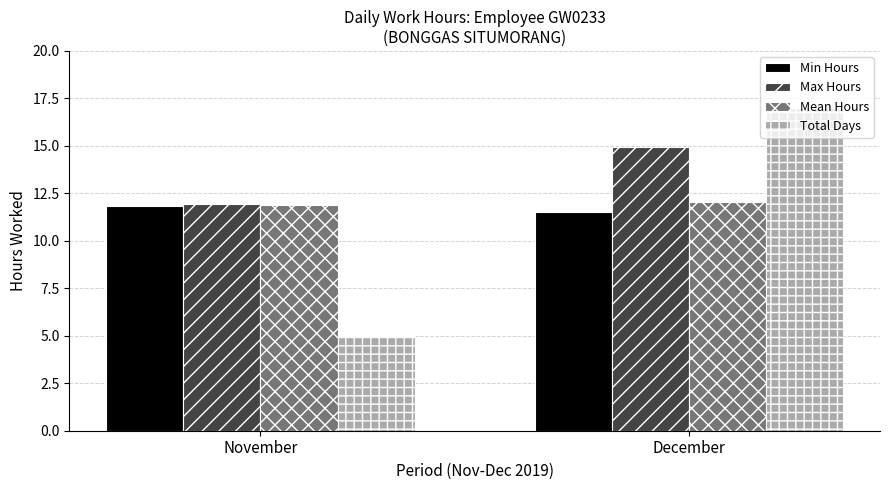

The value of Total Days at December is 17.0. True or false?

True